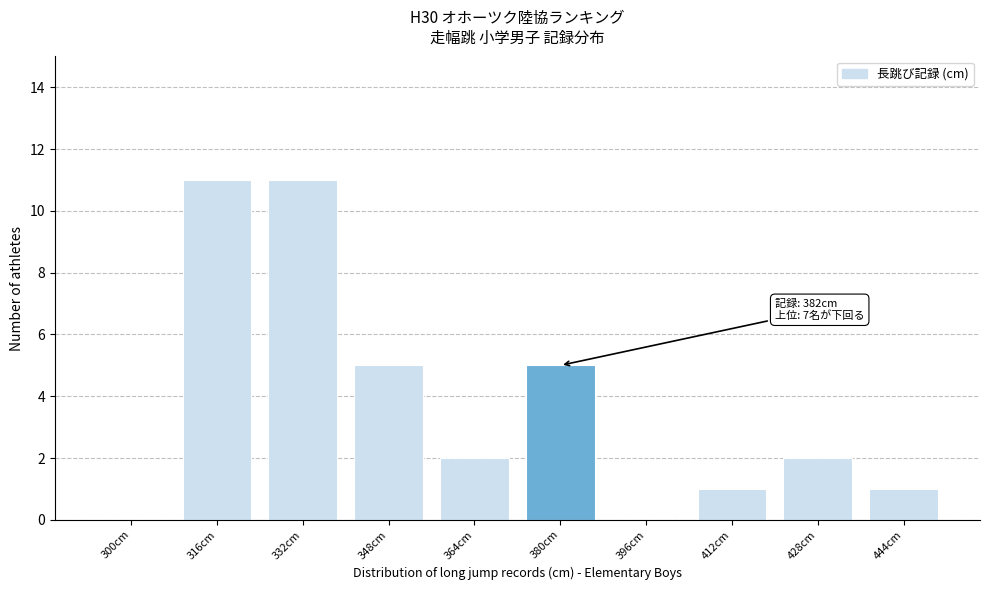

Reading left to right, transcribe all the data shown in this chart.

300cm=0	316cm=11	332cm=11	348cm=5	364cm=2	380cm=5	396cm=0	412cm=1	428cm=2	444cm=1